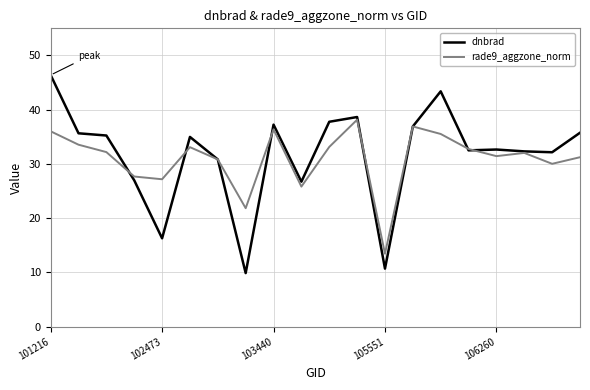

What is the highest value of the rade9_aggzone_norm series?

38.1